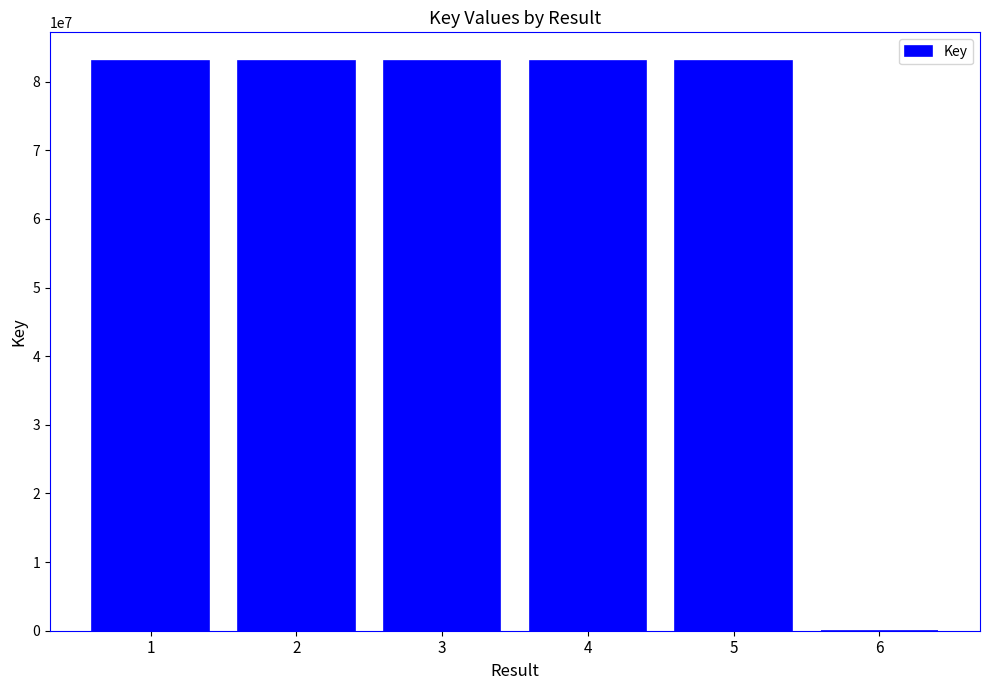

Are the bars grouped side by side (vs. stacked)?

No